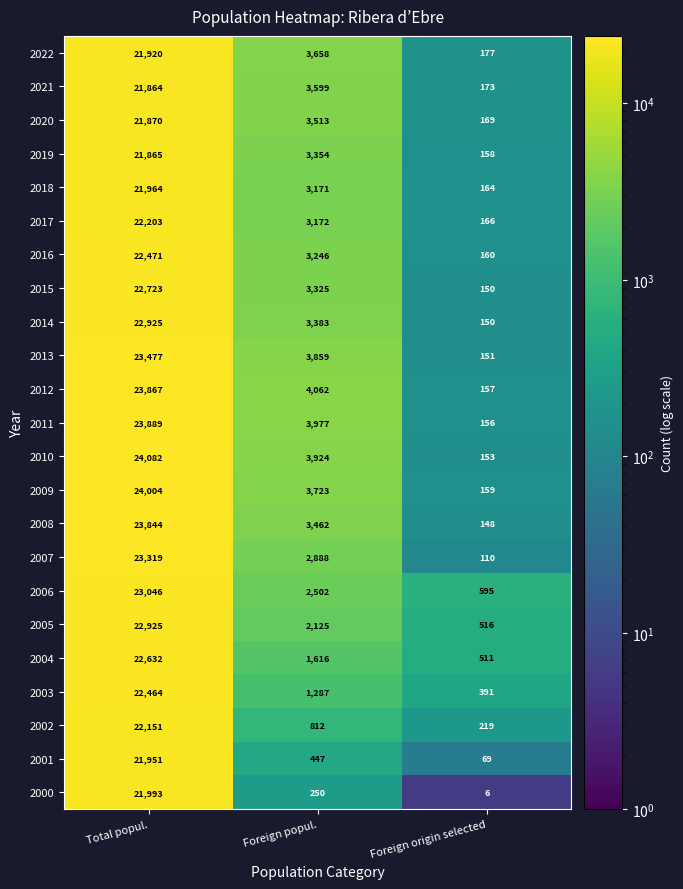

What is the maximum value for 2003?

22464